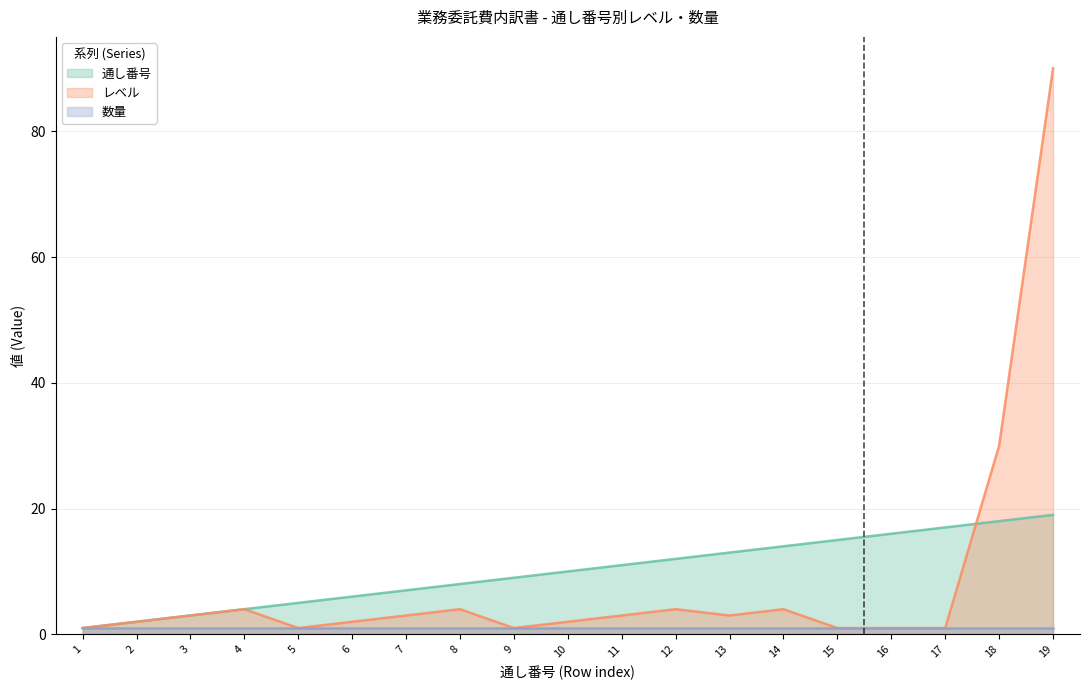

At which category is the sum across all series the highest?

19